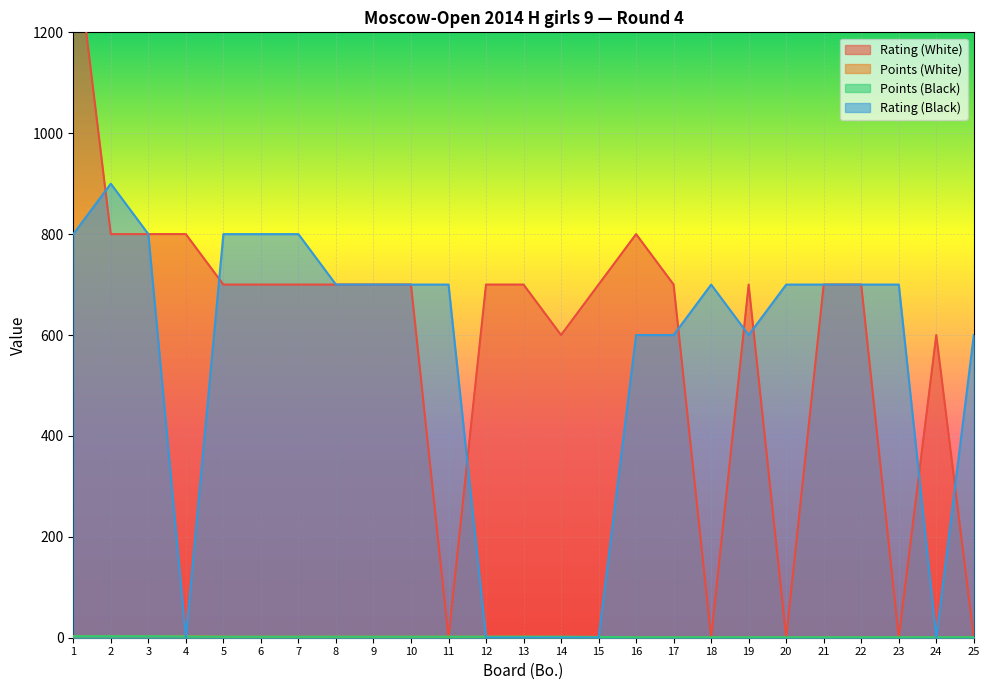

What are all the series names shown in the legend?

Rating (White), Points (White), Points (Black), Rating (Black)